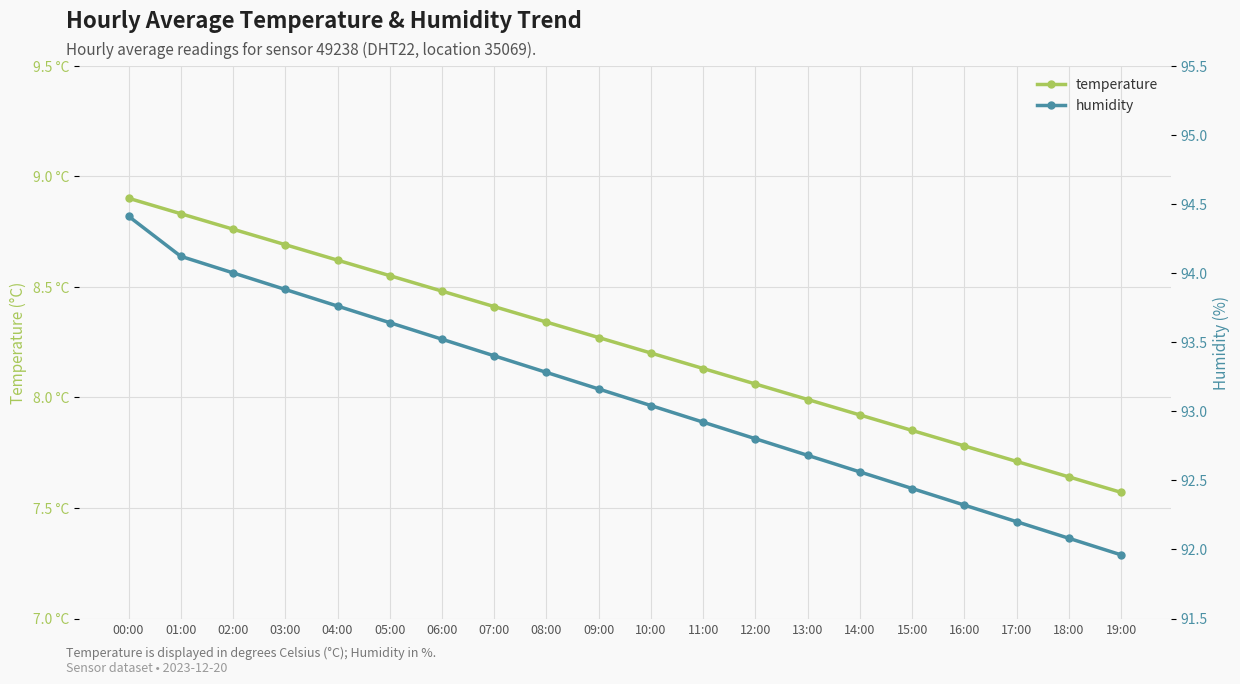

True or false: temperature has a value of 2.6 at 09:00.

False